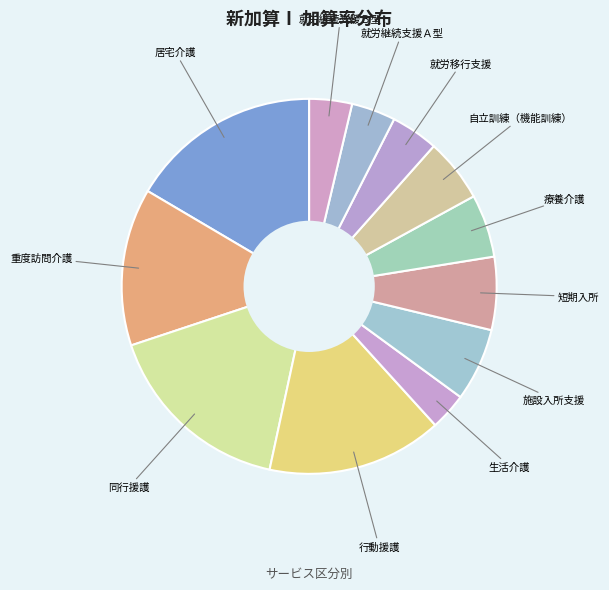

How many segments does this pie chart have?

12